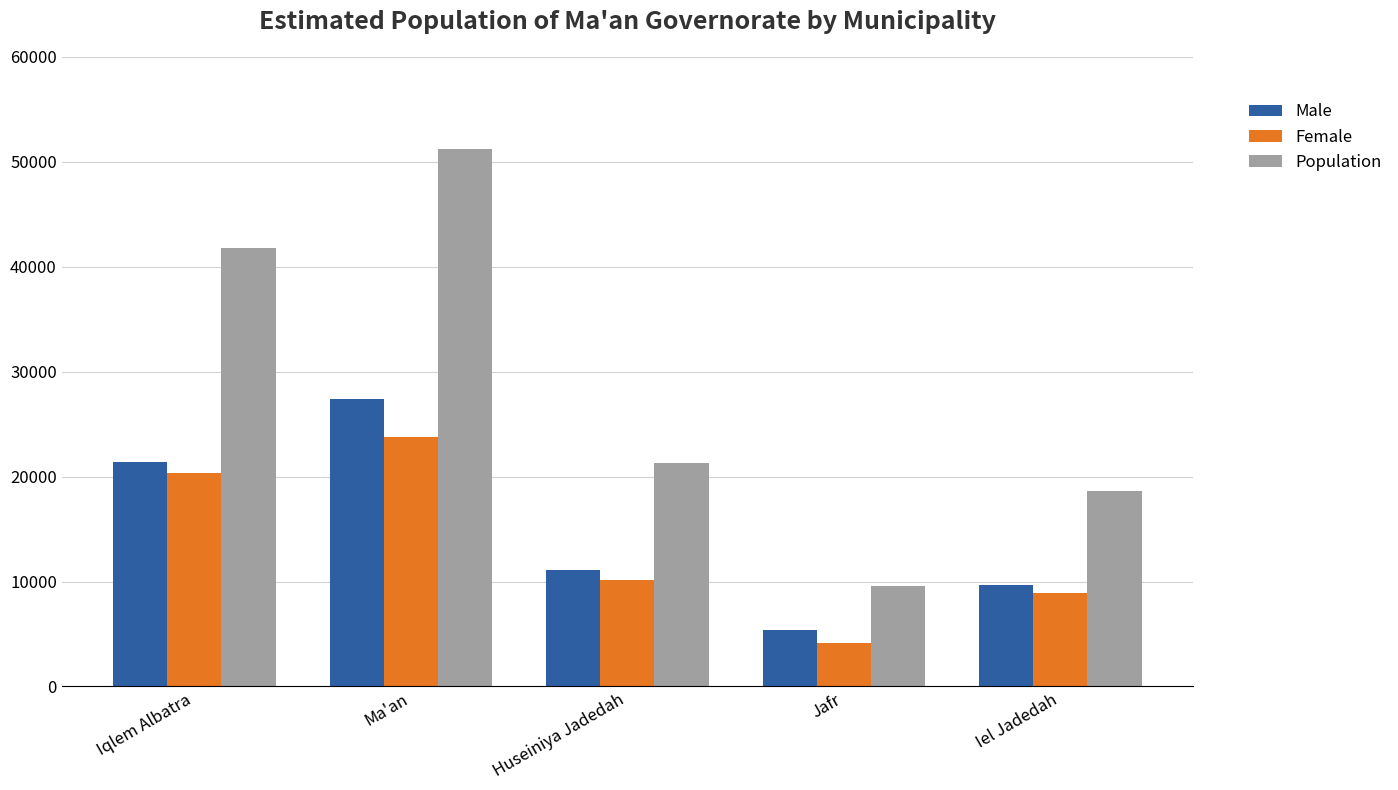

Reading left to right, extract all data points from this chart.

Male: Iqlem Albatra=21390	Ma'an=27420	Huseiniya Jadedah=11115	Jafr=5415	Iel Jadedah=9660
Female: Iqlem Albatra=20375	Ma'an=23775	Huseiniya Jadedah=10175	Jafr=4180	Iel Jadedah=8935
Population: Iqlem Albatra=41765	Ma'an=51195	Huseiniya Jadedah=21290	Jafr=9595	Iel Jadedah=18595